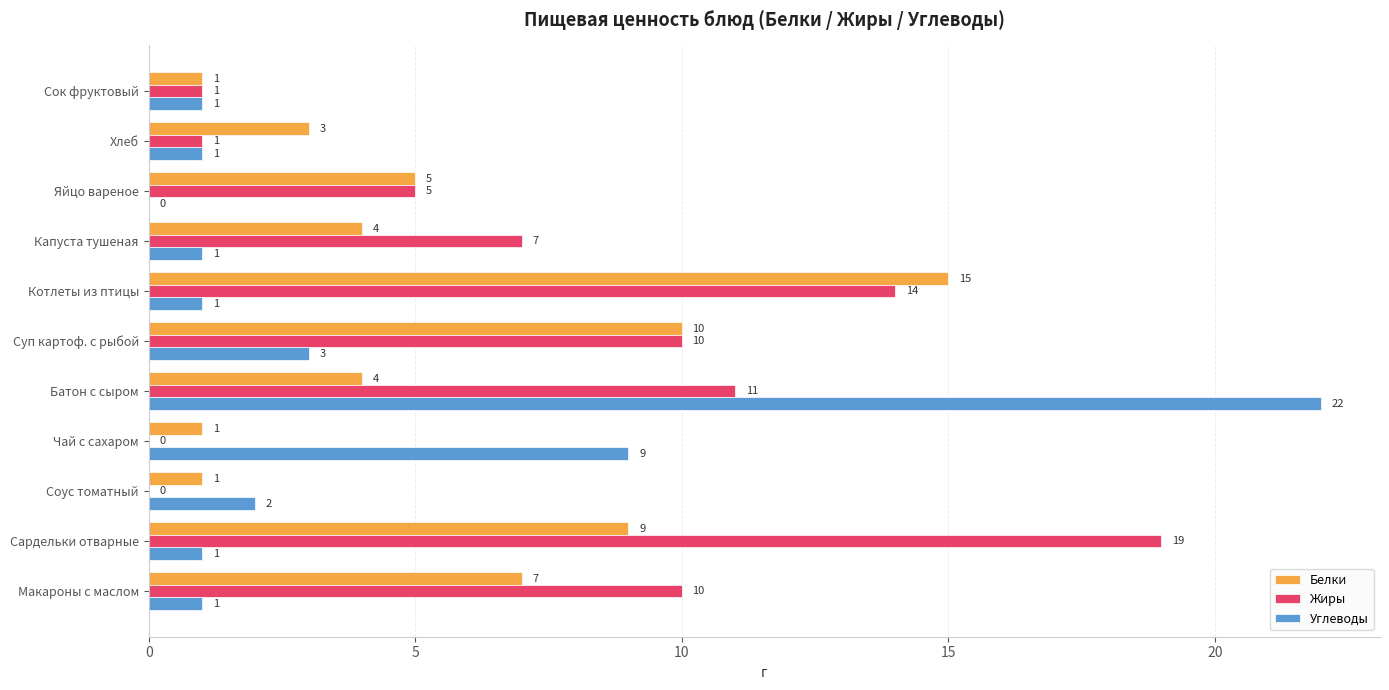

Is it true that Жиры equals 17 at Макароны с маслом?

False